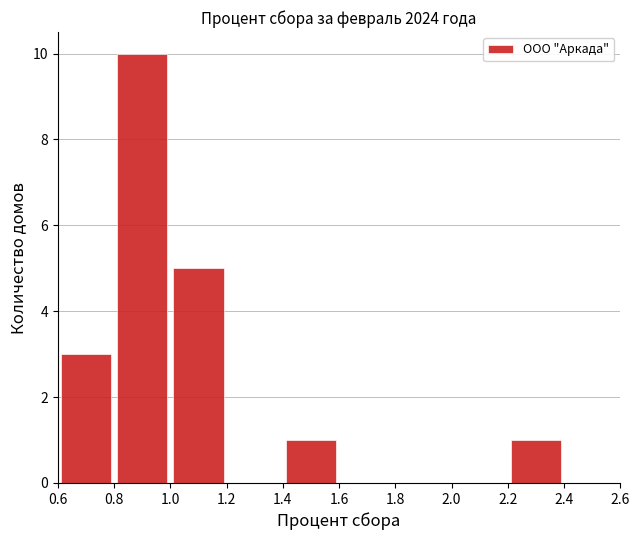

What is the sum of all values?

20